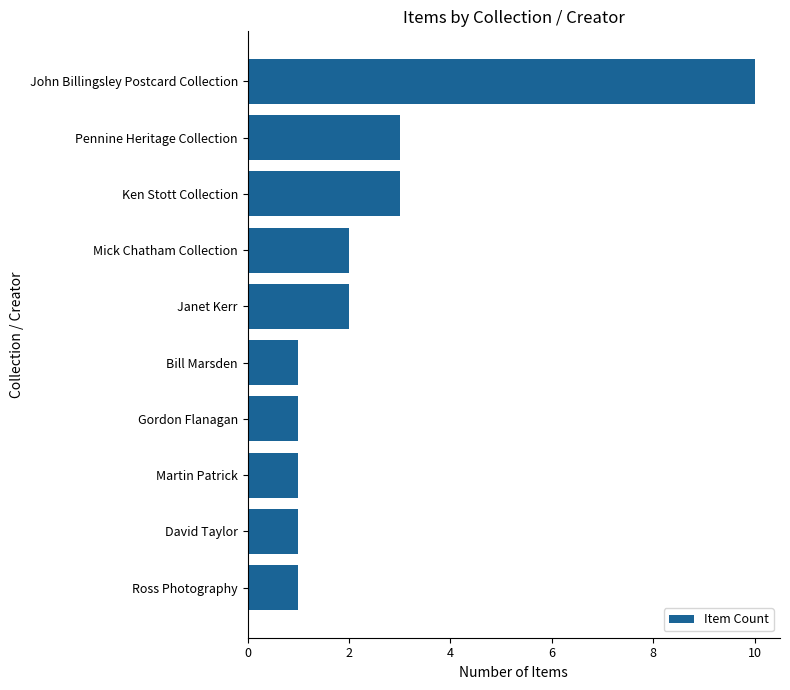

True or false: the data shows 2 at David Taylor.

False